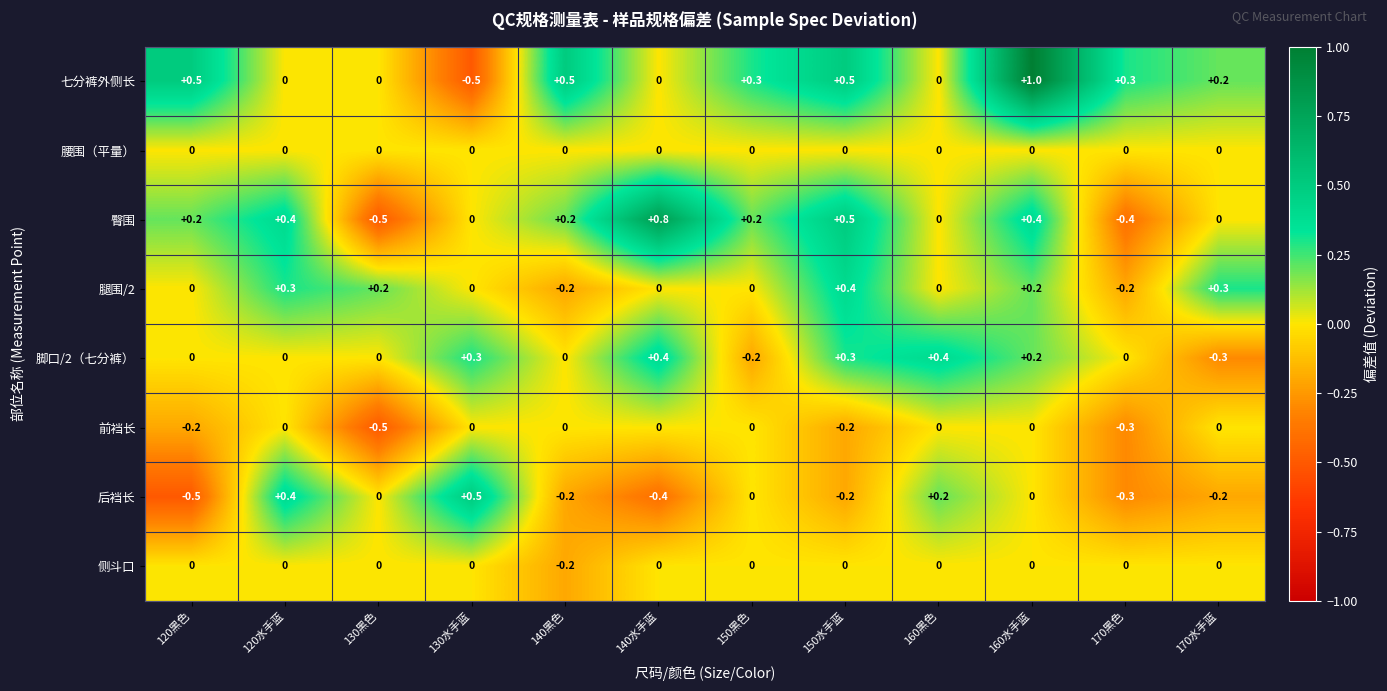

Which category has the lowest value in the 侧斗口 series?

140黑色